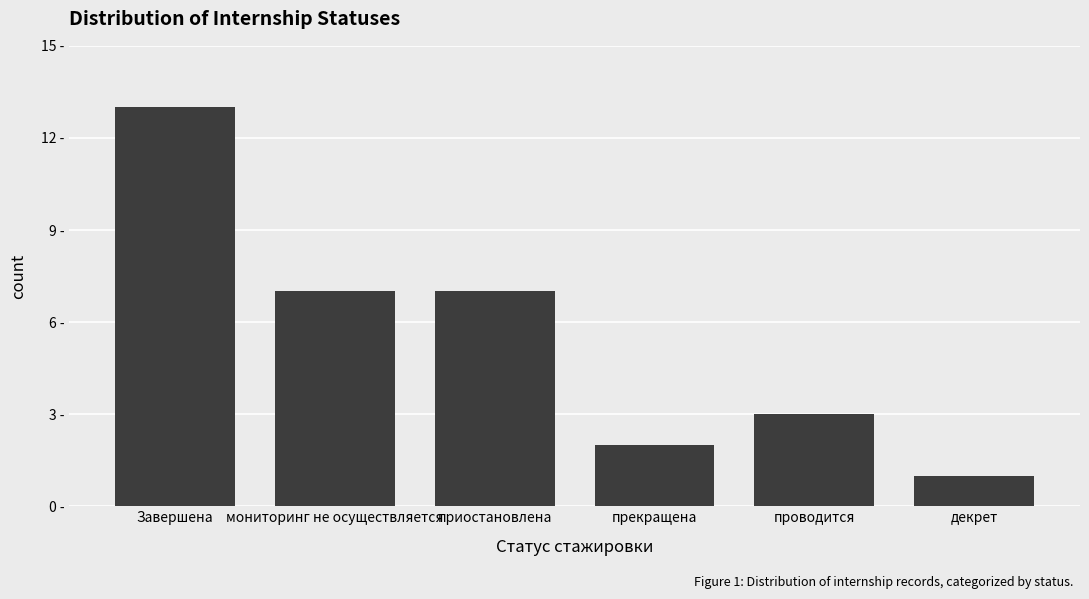

What is the smallest value displayed?

1